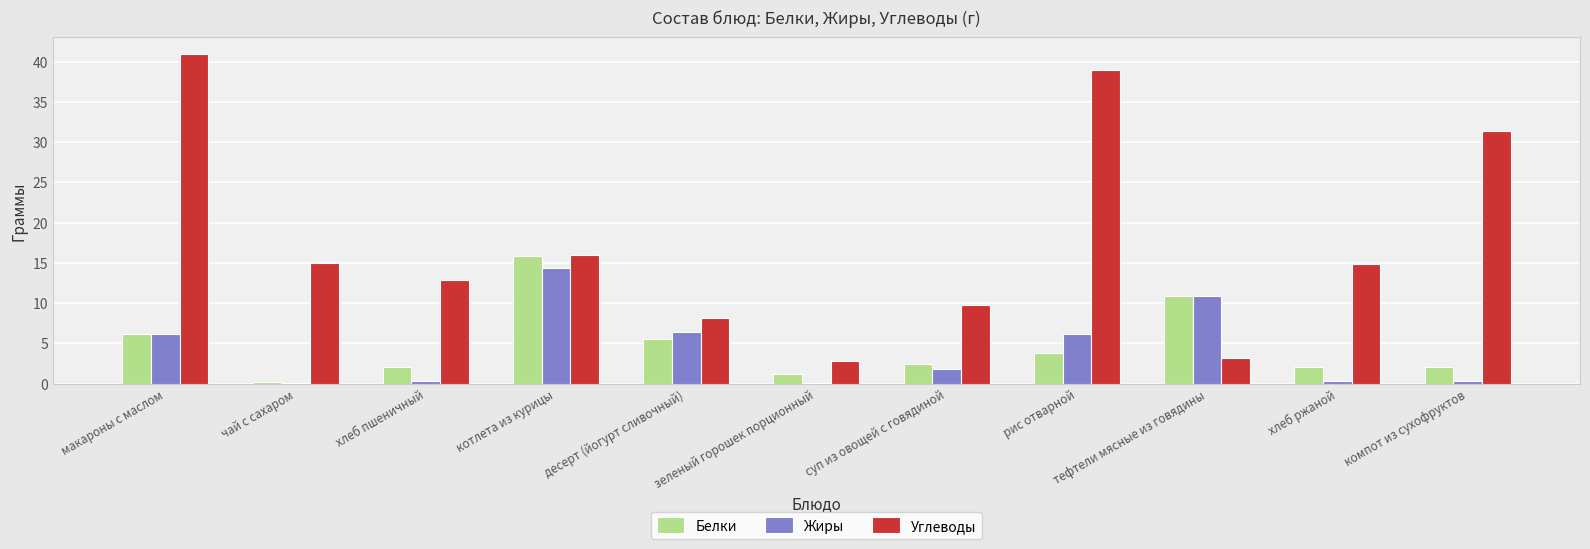

Where is Углеводы nearest to the value 21?

котлета из курицы